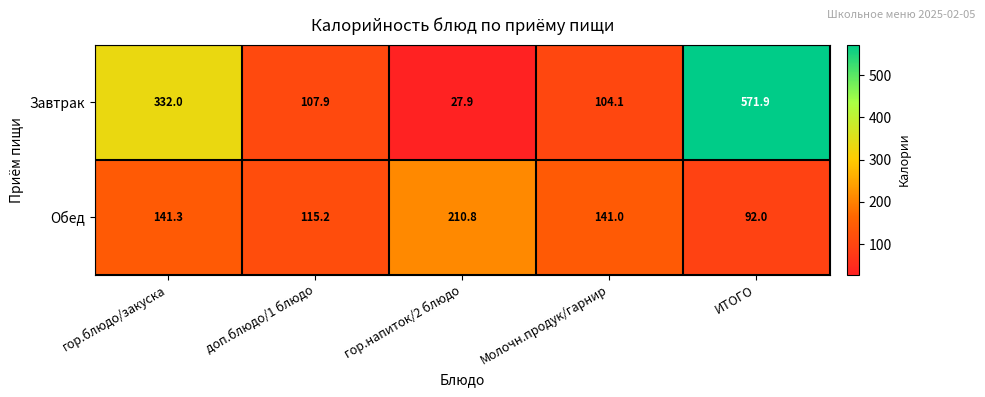

What is the highest value of the Обед series?

210.8